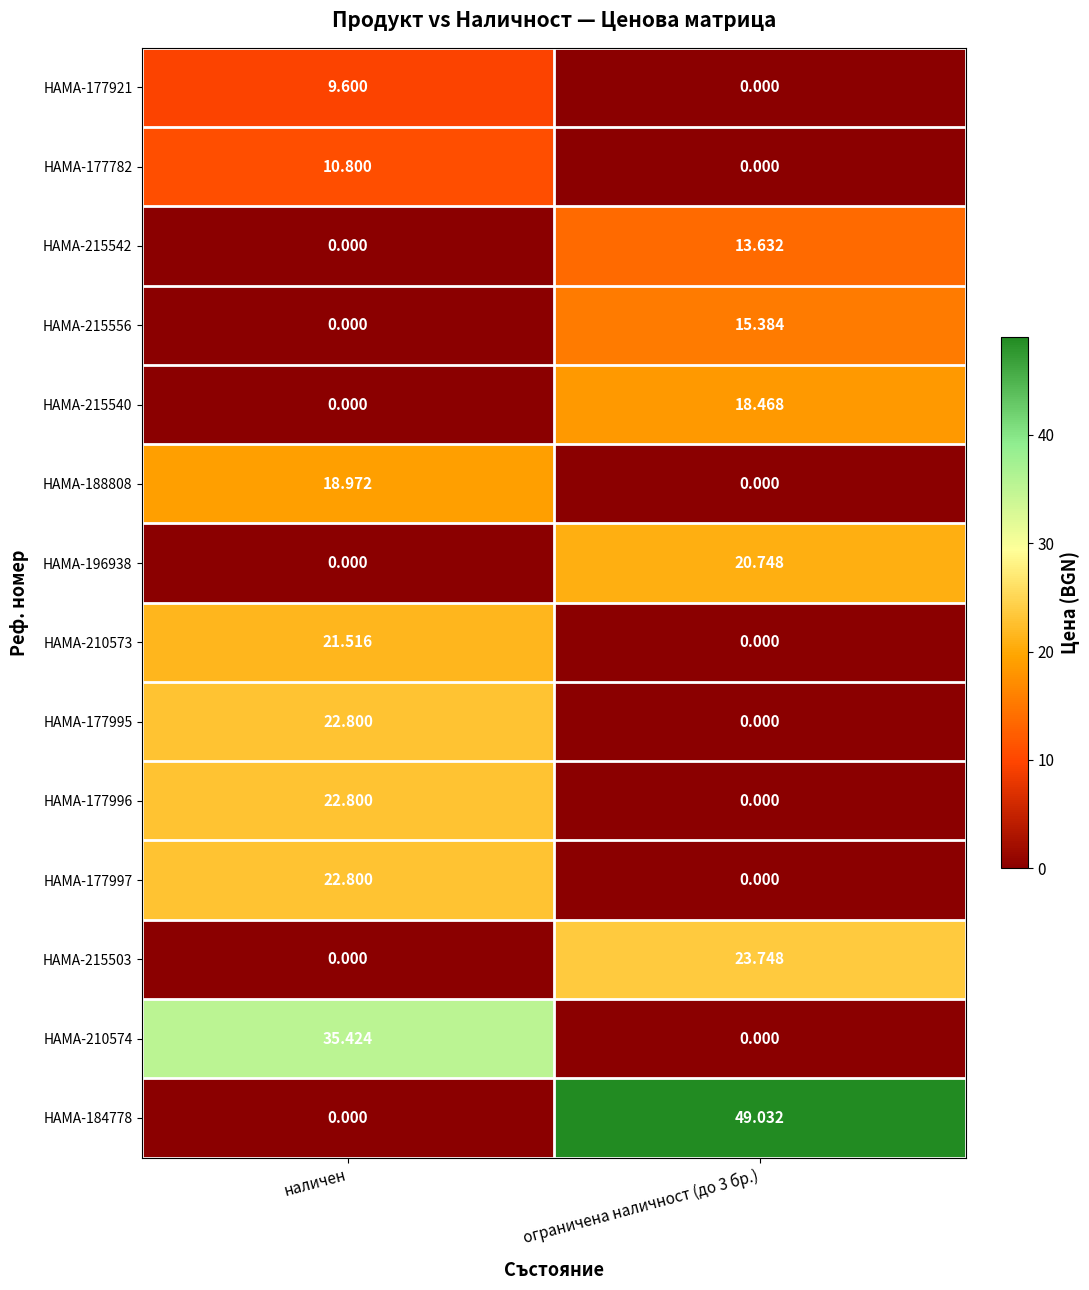

Where is HAMA-215556 nearest to the value 7?

наличен